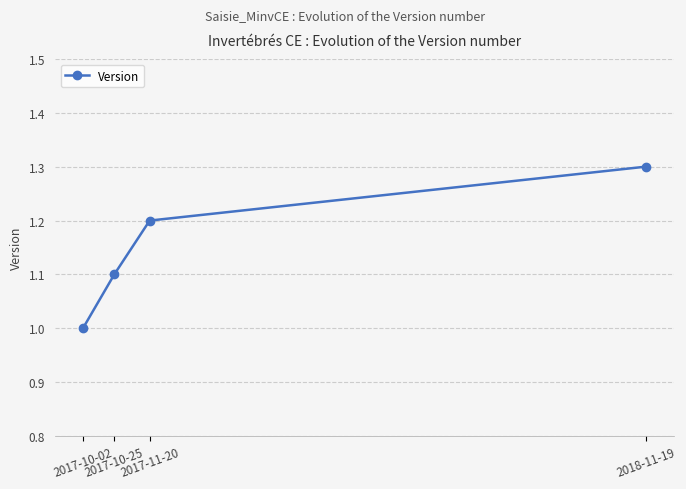

What is the change in value from 2017-10-02 to 2017-11-20?

+0.2